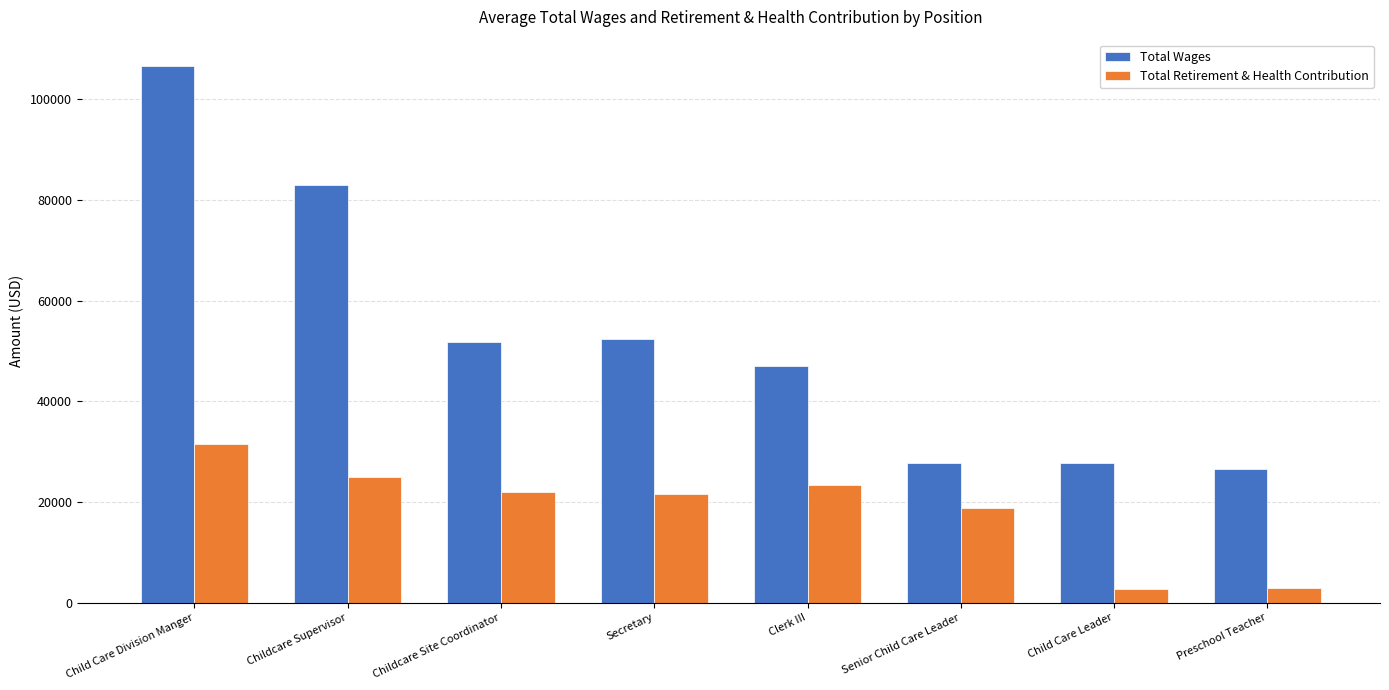

Are the bars horizontal?

No